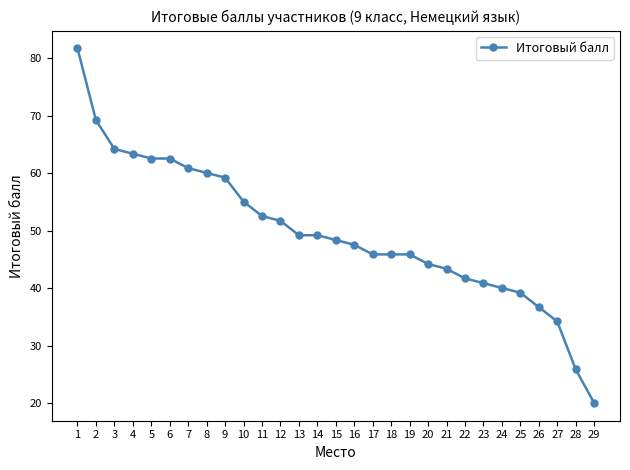

Which has a higher value, 14 or 25?

14